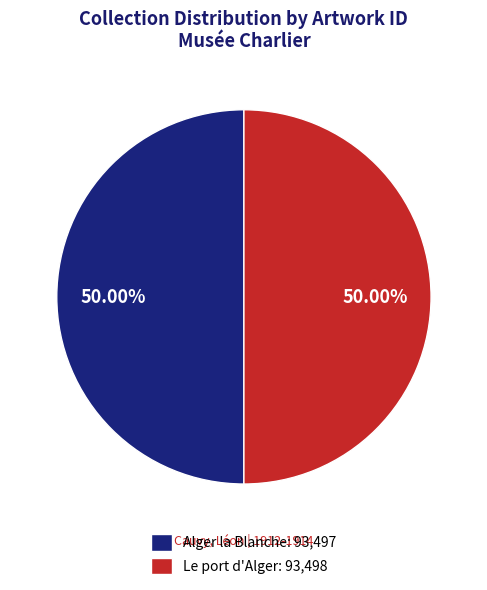

To the nearest percent, what portion does Le port d'Alger represent?

50%